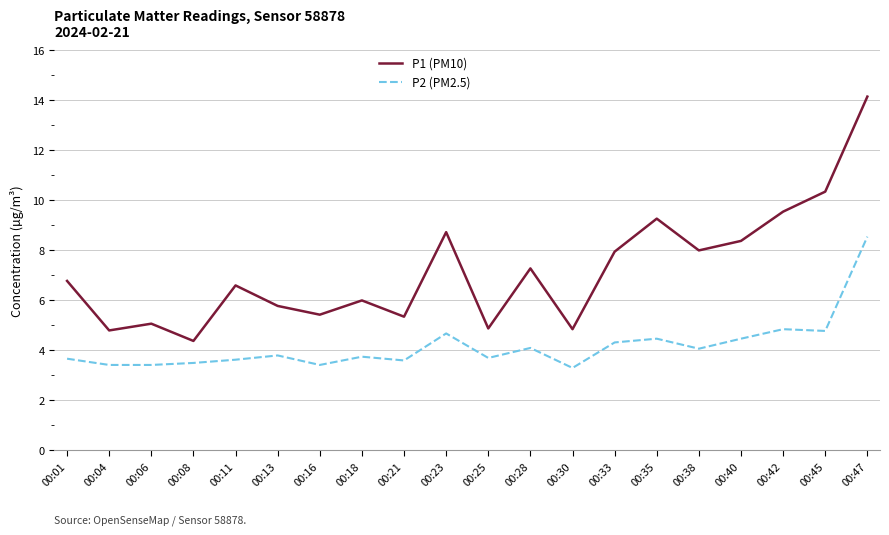

Rank the series by their average value, from lowest to highest.

P2 (PM2.5), P1 (PM10)